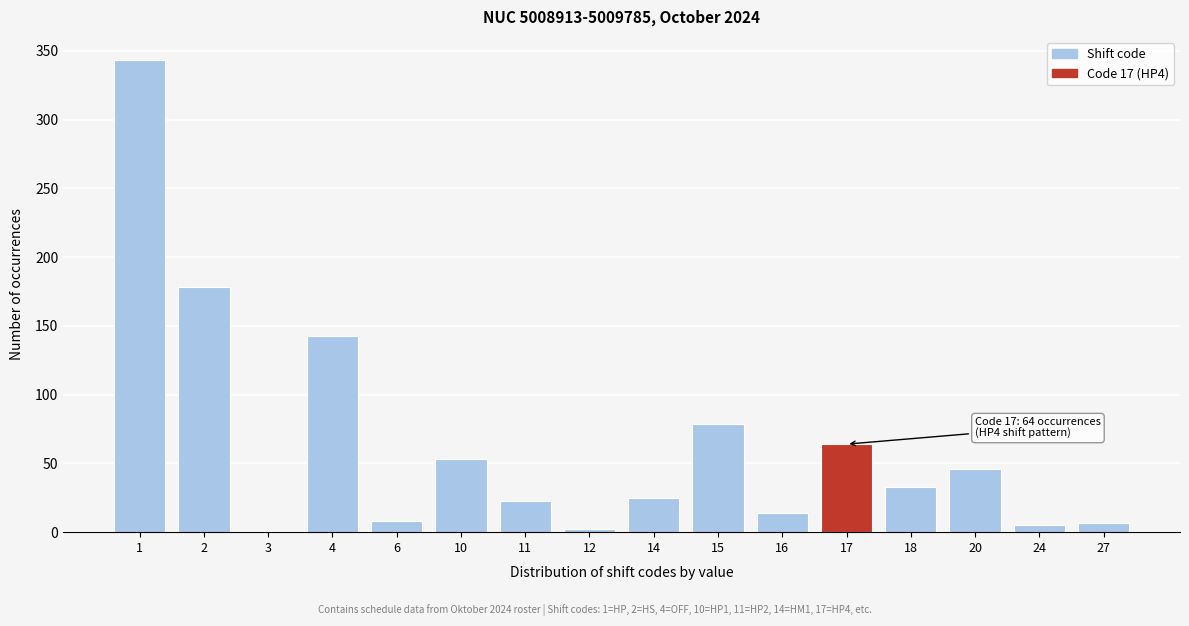

What is the maximum value shown in the chart?

343